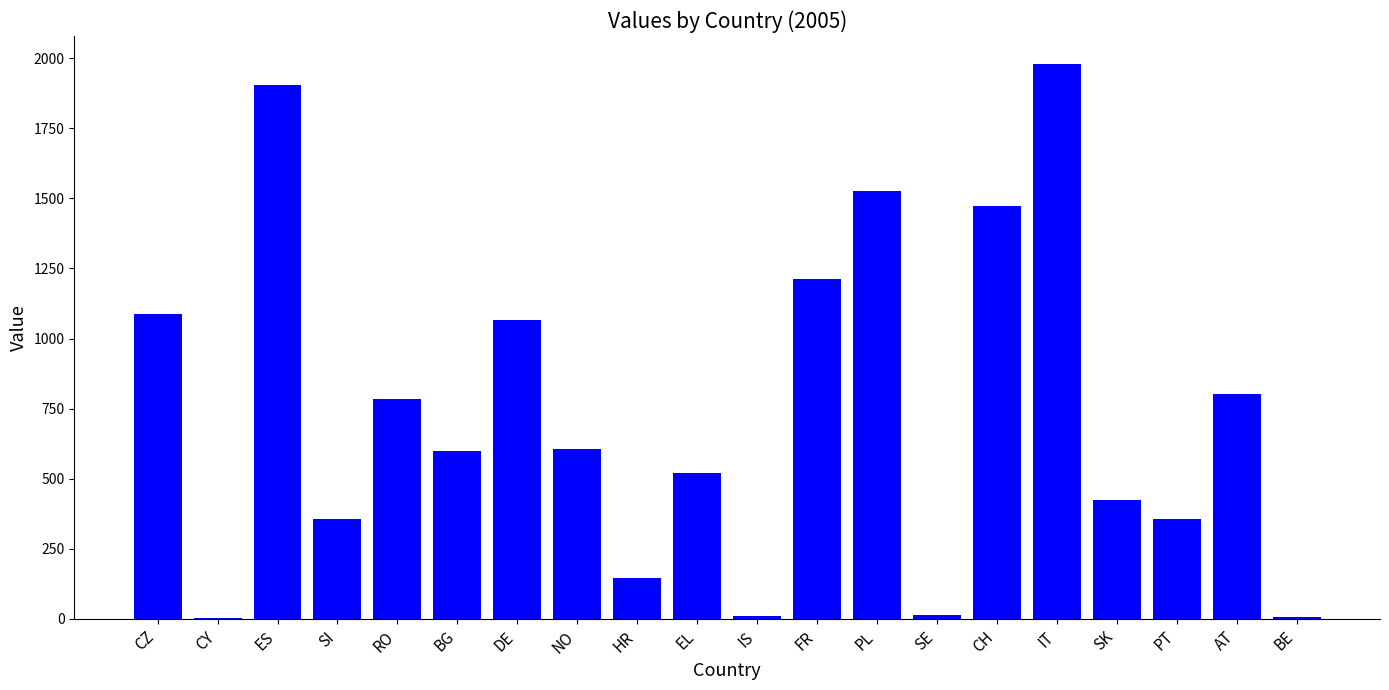

Is it true that the value at NO is 606.0?

True